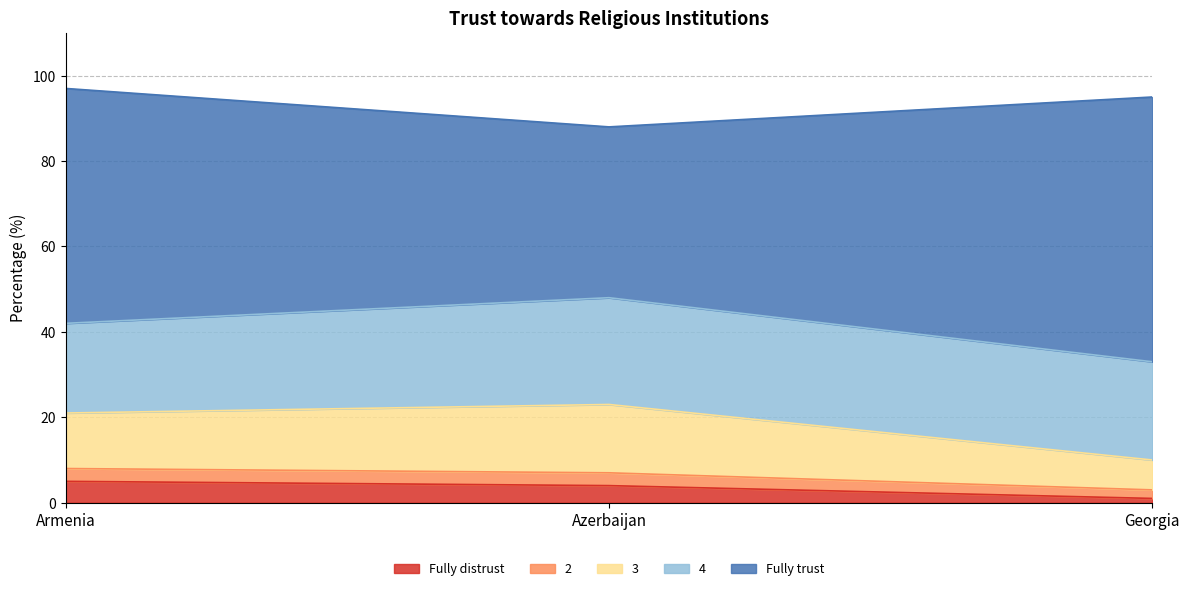

What is the total value across all series at Azerbaijan?

88